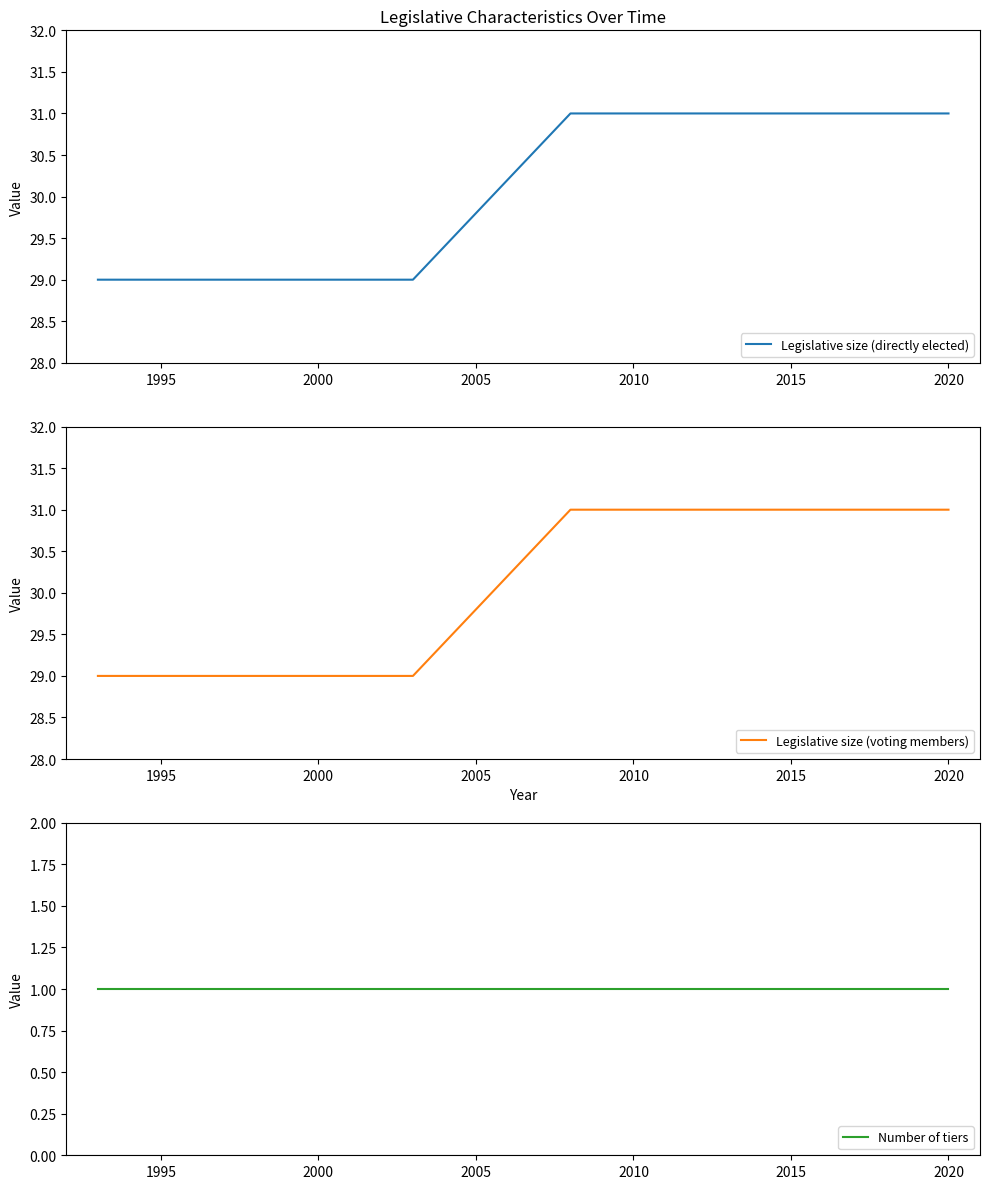

What is the value of the Legislative size (directly elected) point at the 6th from the left?

31